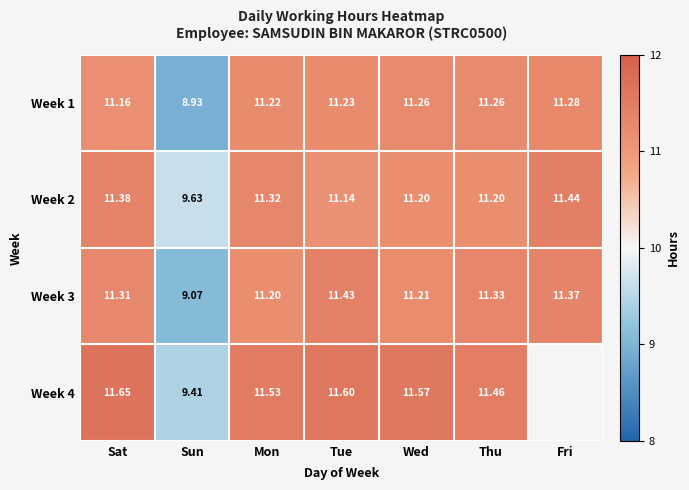

At which label does Week 1 first exceed 11?

Sat